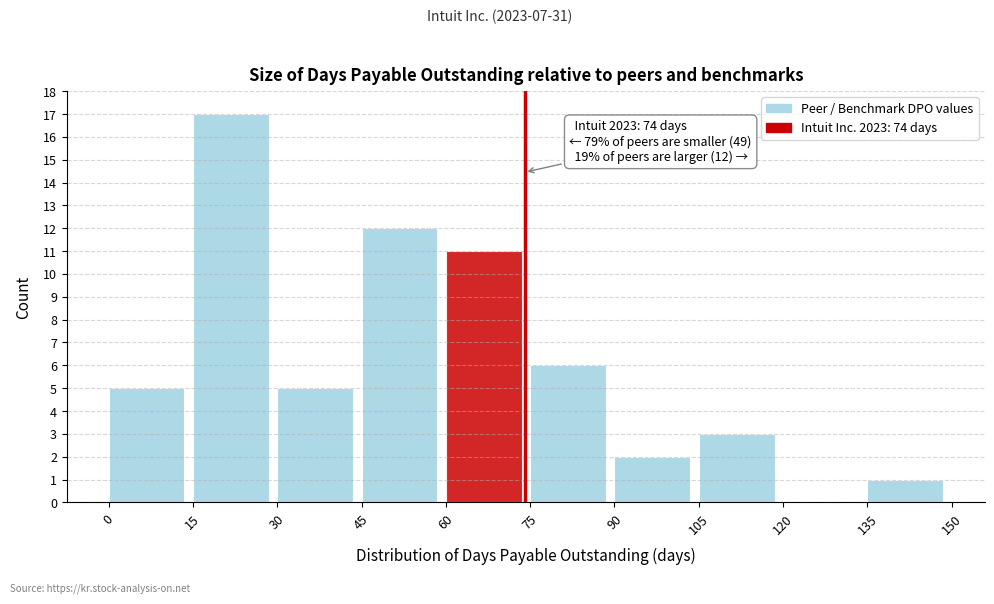

Which range on the x-axis has the tallest bar?

15 to 30